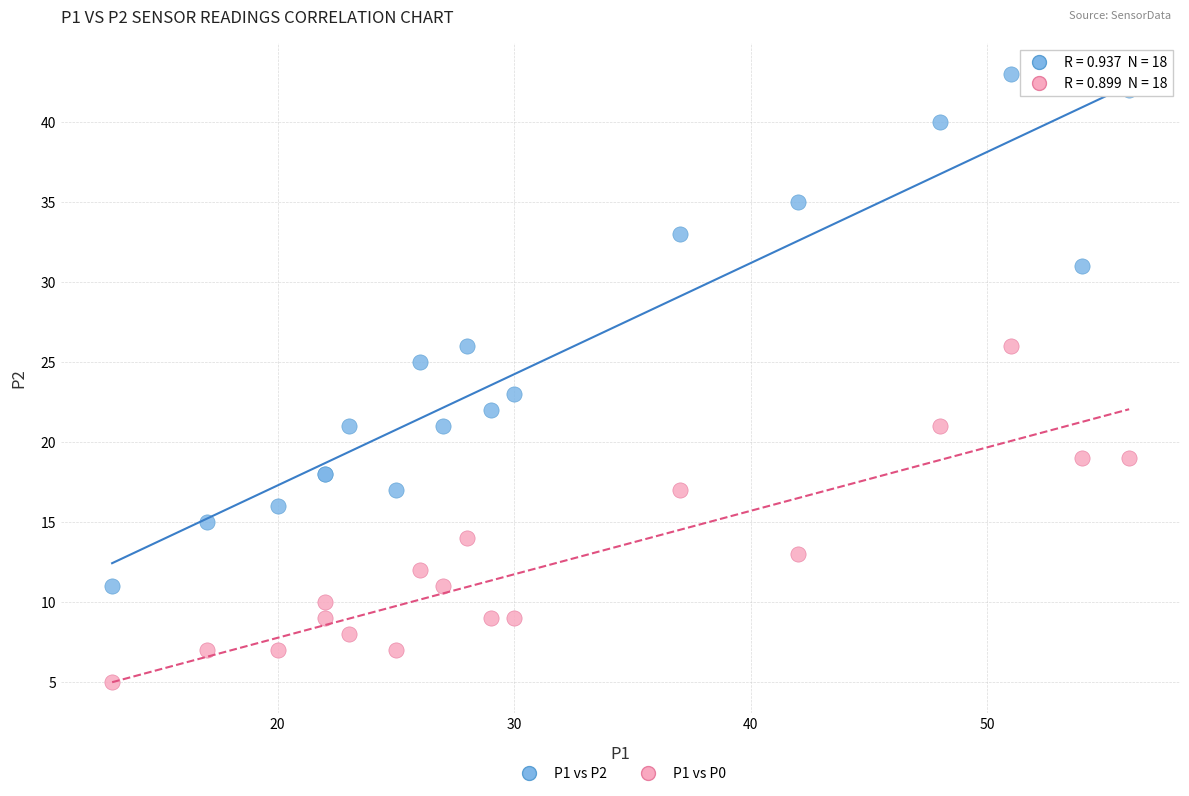

Which series reaches the maximum Y coordinate?

P1 vs P2